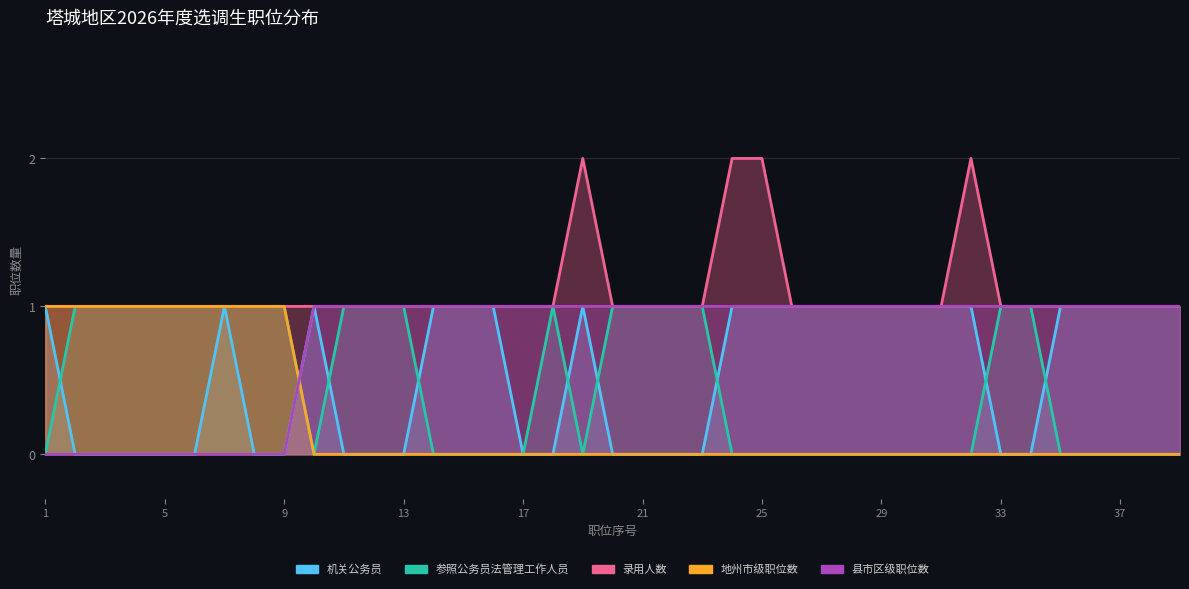

Where do 县市区级职位数 and 地州市级职位数 first cross each other?

9 and 10